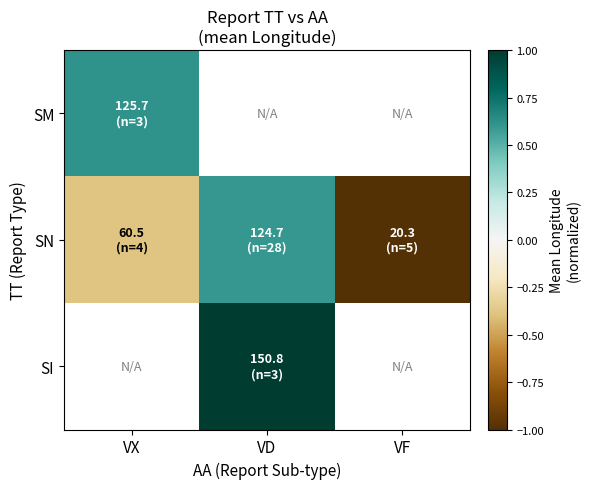

Which series has the largest total across all categories?

SN